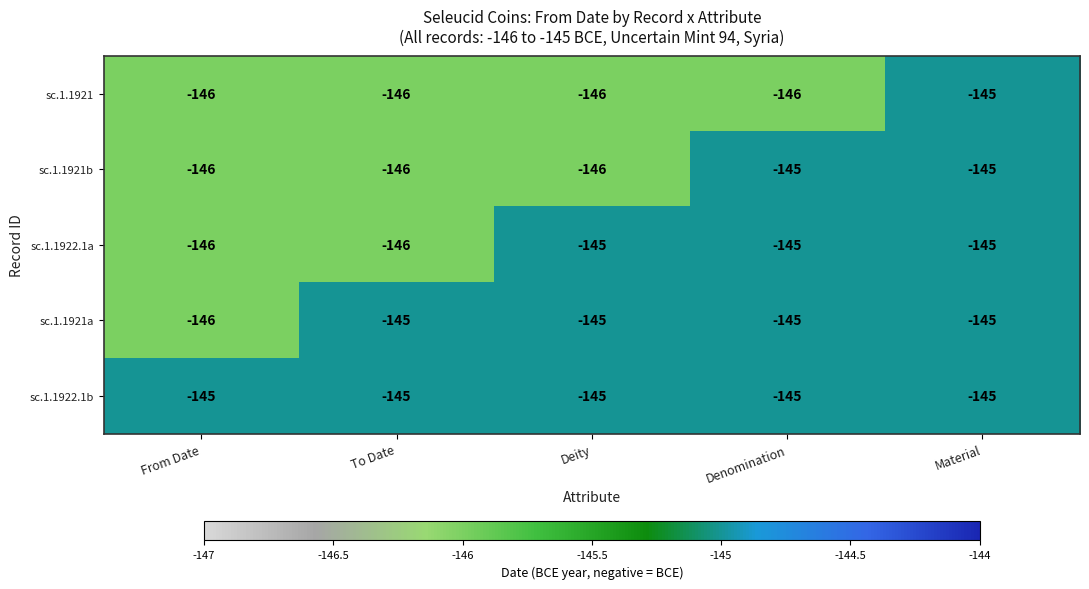

Reading left to right, what are all the values shown in this chart?

sc.1.1921: -146	-146	-146	-146	-145
sc.1.1921b: -146	-146	-146	-145	-145
sc.1.1922.1a: -146	-146	-145	-145	-145
sc.1.1921a: -146	-145	-145	-145	-145
sc.1.1922.1b: -145	-145	-145	-145	-145